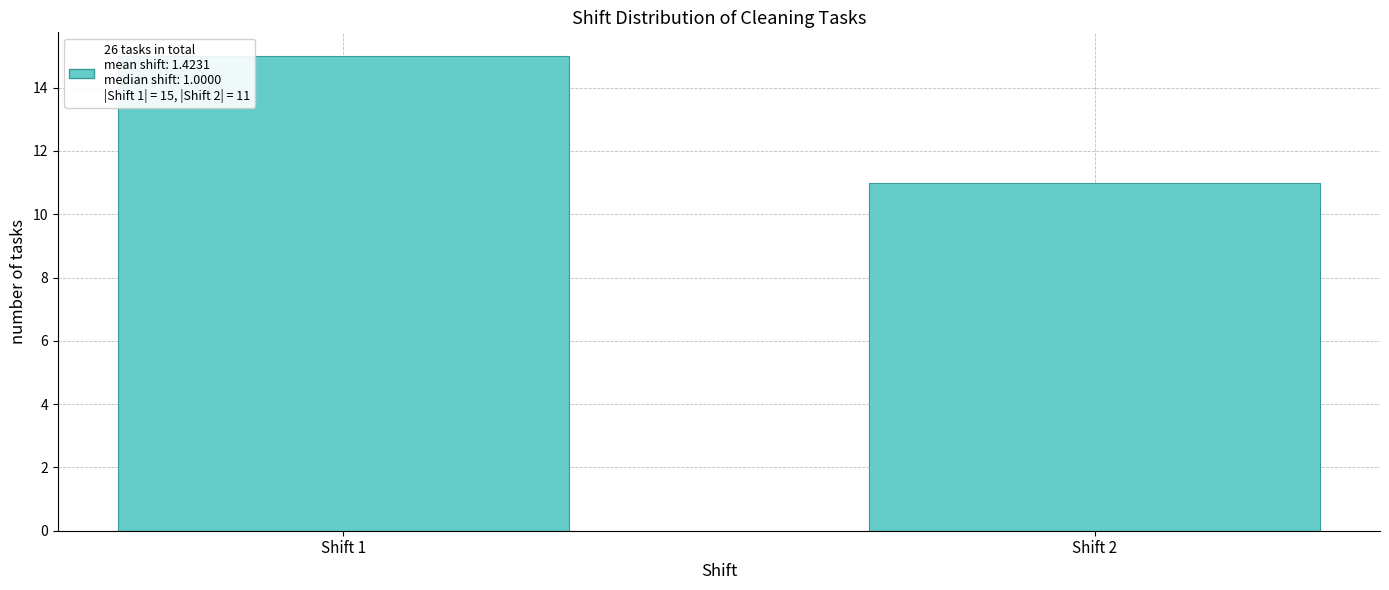

Reading left to right, list all the values displayed in this chart.

15	11